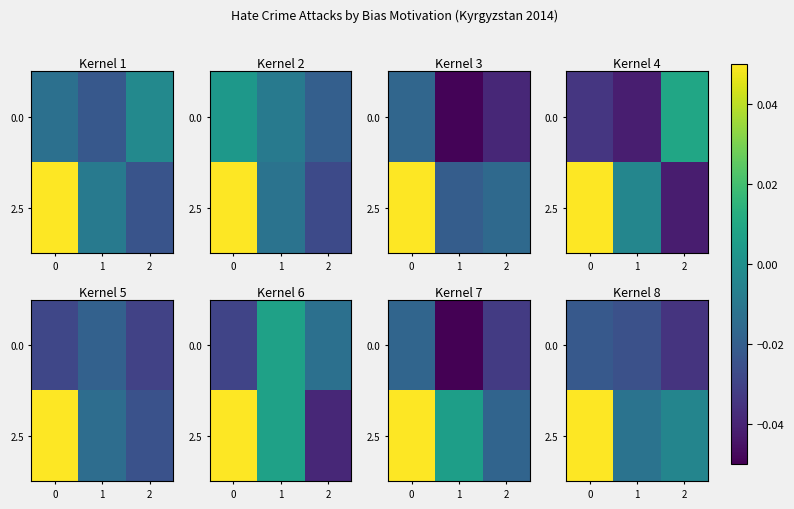

Rank the series by their maximum value, from highest to lowest.

2.5, 0.0